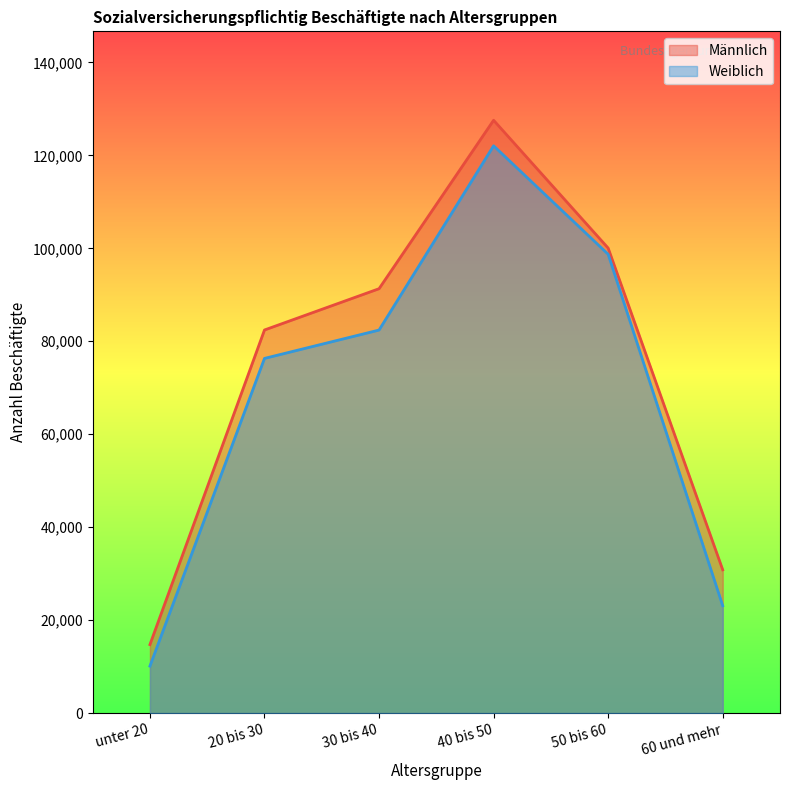

Which series has the widest spread of values?

Männlich